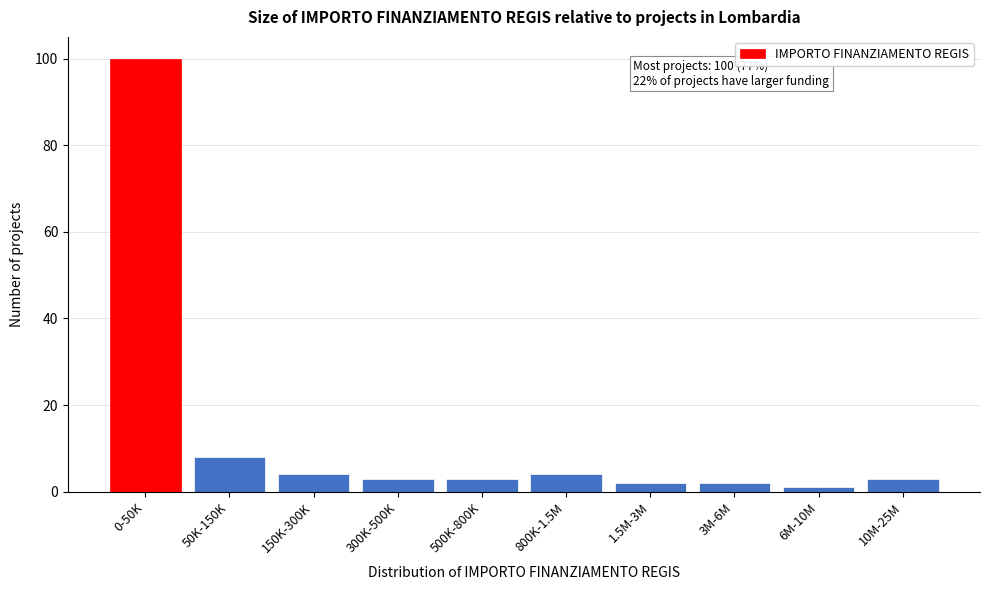

Reading right to left, extract all data points from this chart.

10M-25M=3	6M-10M=1	3M-6M=2	1.5M-3M=2	800K-1.5M=4	500K-800K=3	300K-500K=3	150K-300K=4	50K-150K=8	0-50K=100